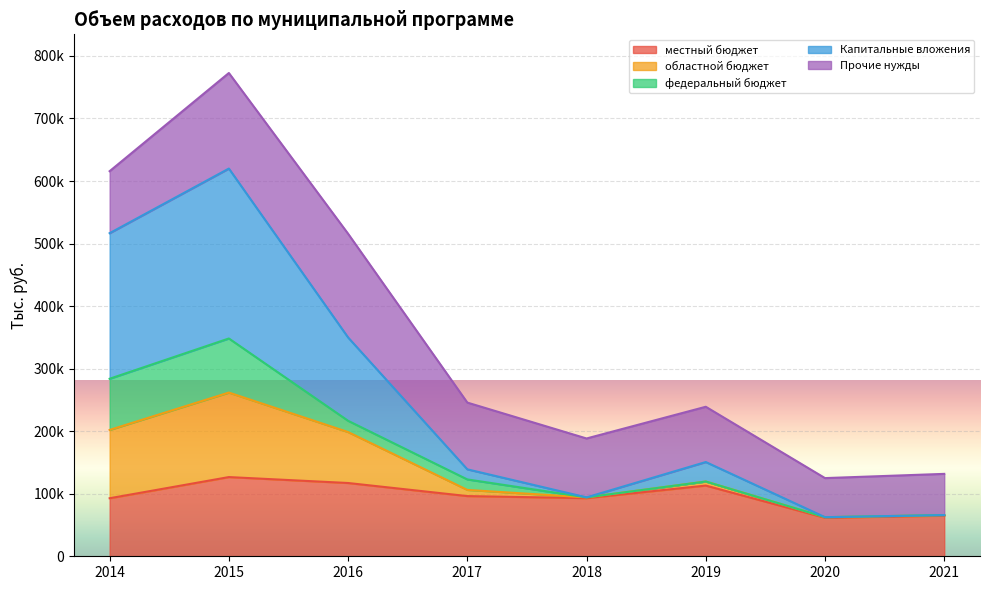

What are all the series names shown in the legend?

местный бюджет, областной бюджет, федеральный бюджет, Капитальные вложения, Прочие нужды